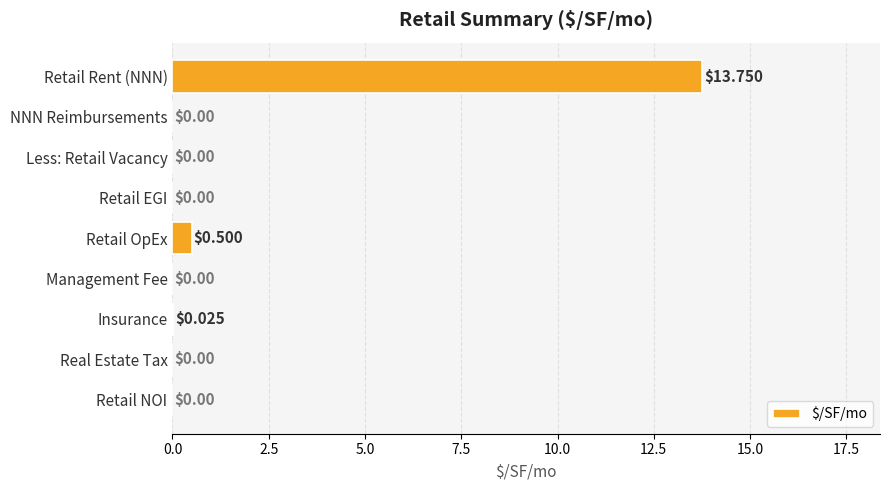

Where is the data nearest to the value 6?

Retail OpEx